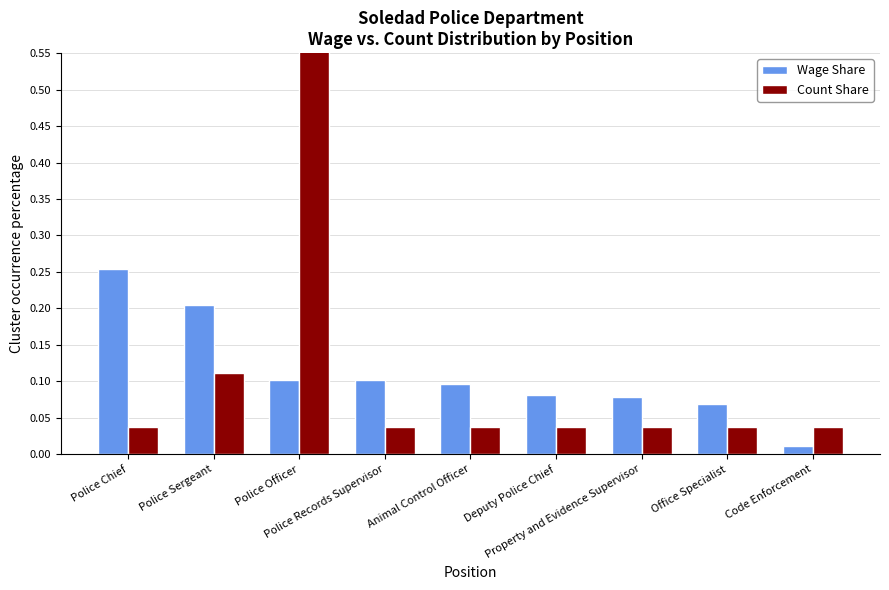

What is the label of the 2nd bar from the right?

Office Specialist